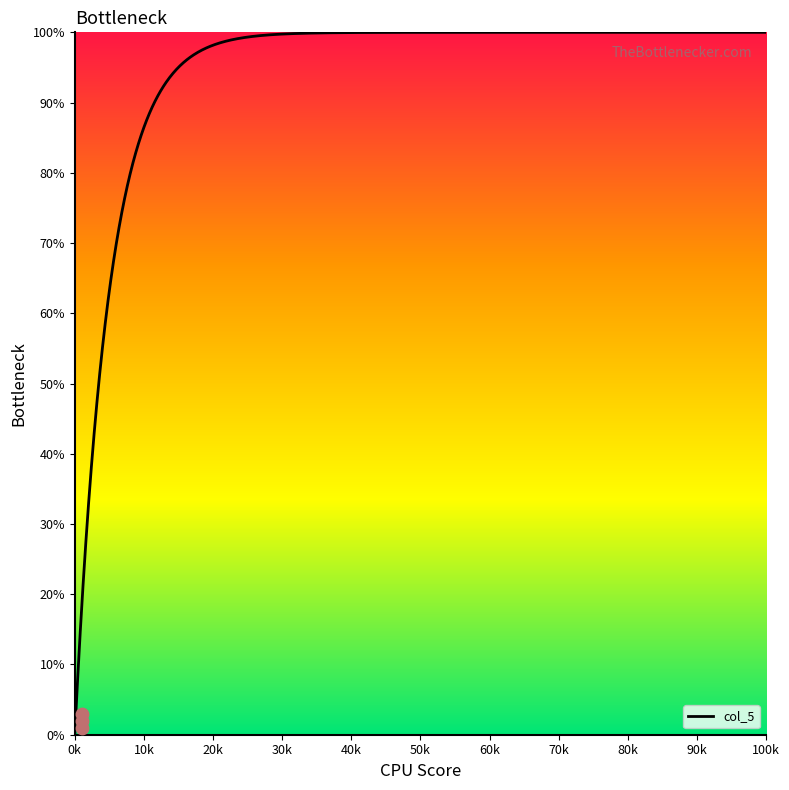

Which has a higher value, 1 or 1?

1